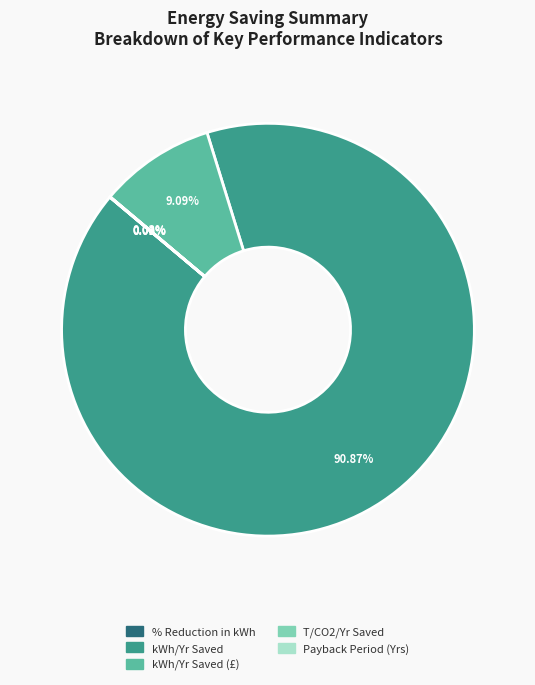

Does any single category account for the majority?

Yes